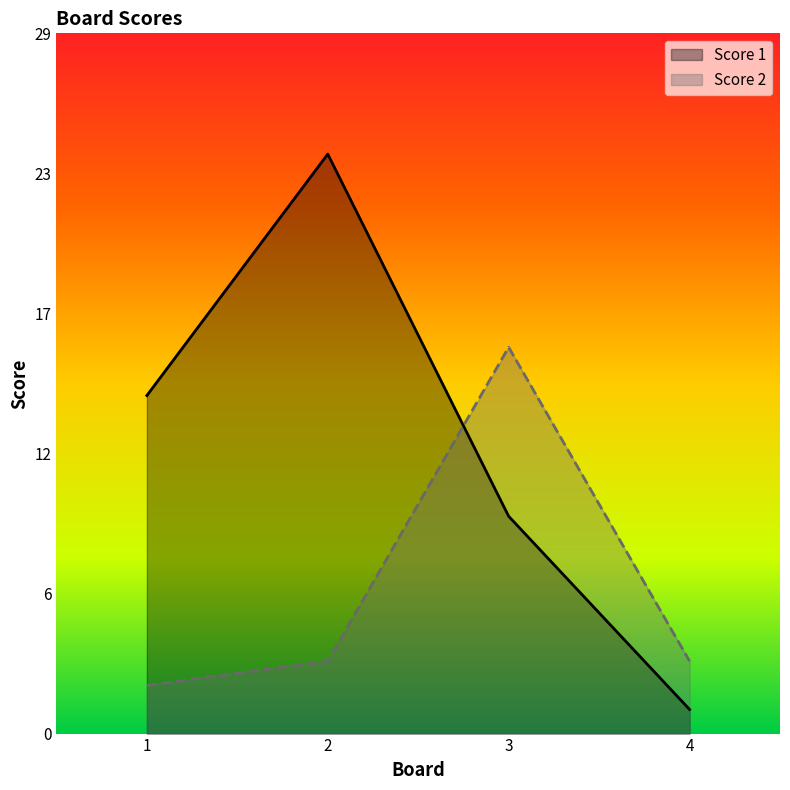

Reading right to left, extract all data points from this chart.

Score 1: 4=1	3=9	2=24	1=14
Score 2: 4=3	3=16	2=3	1=2